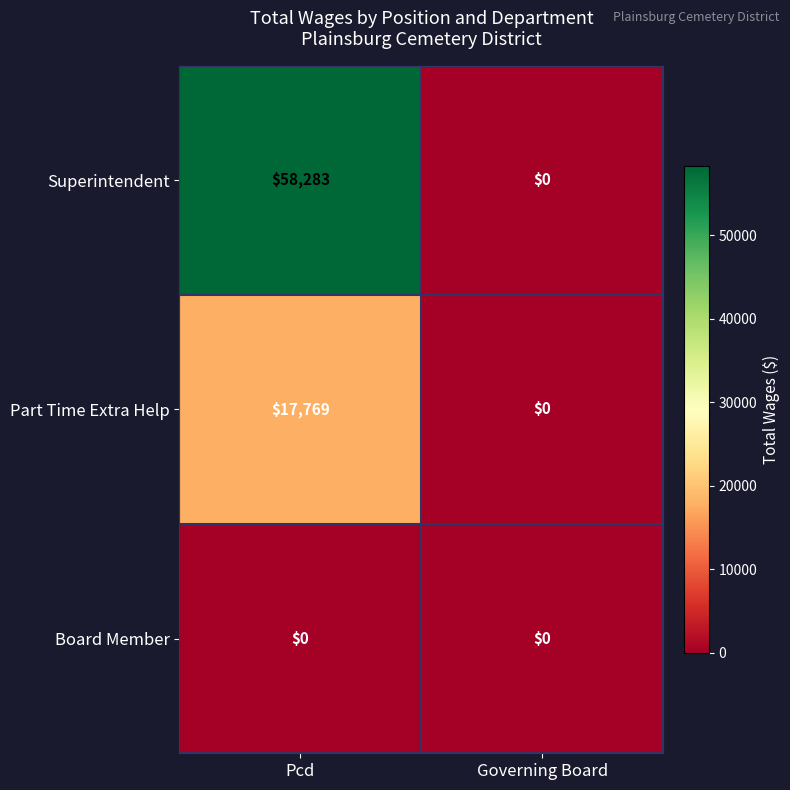

At how many categories does at least one series exceed 385?

1